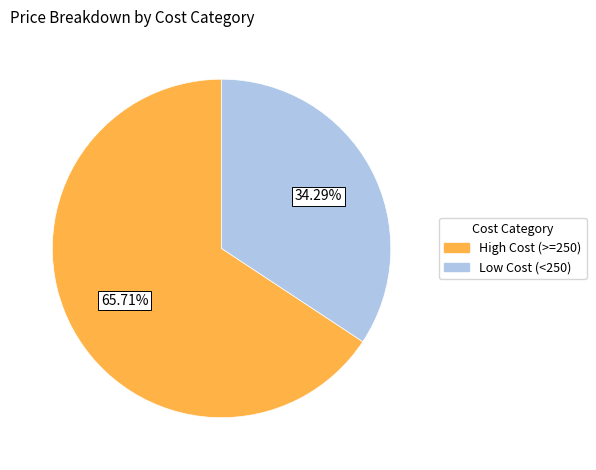

Rank the categories by value from lowest to highest.

Low Cost (<250), High Cost (>=250)